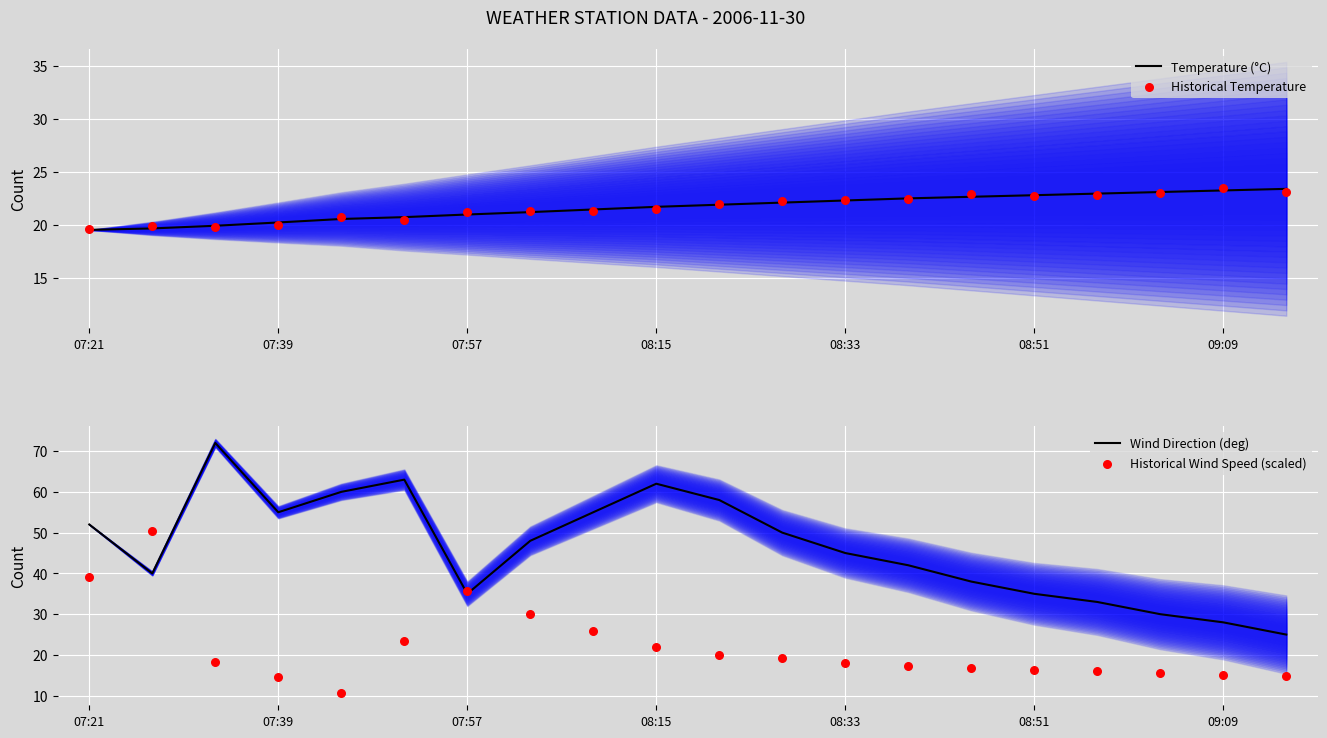

Which series contains the highest Y value?

Wind Direction (deg)